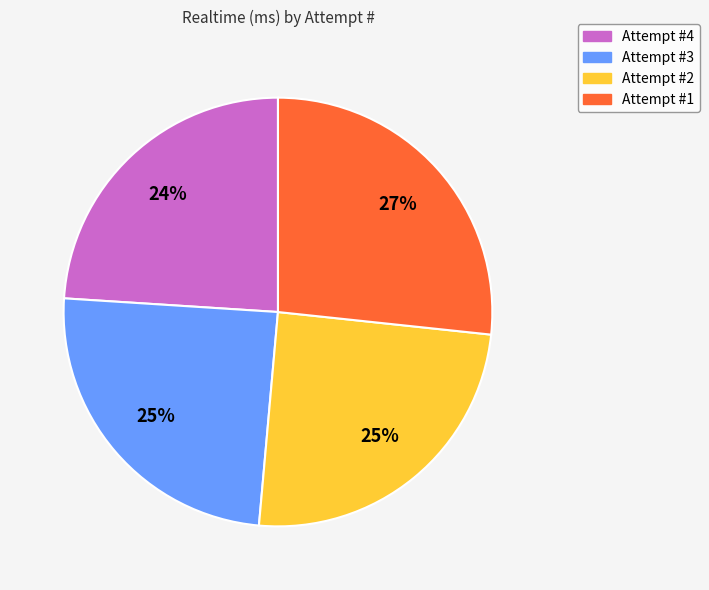

Count the number of slices in the pie.

4